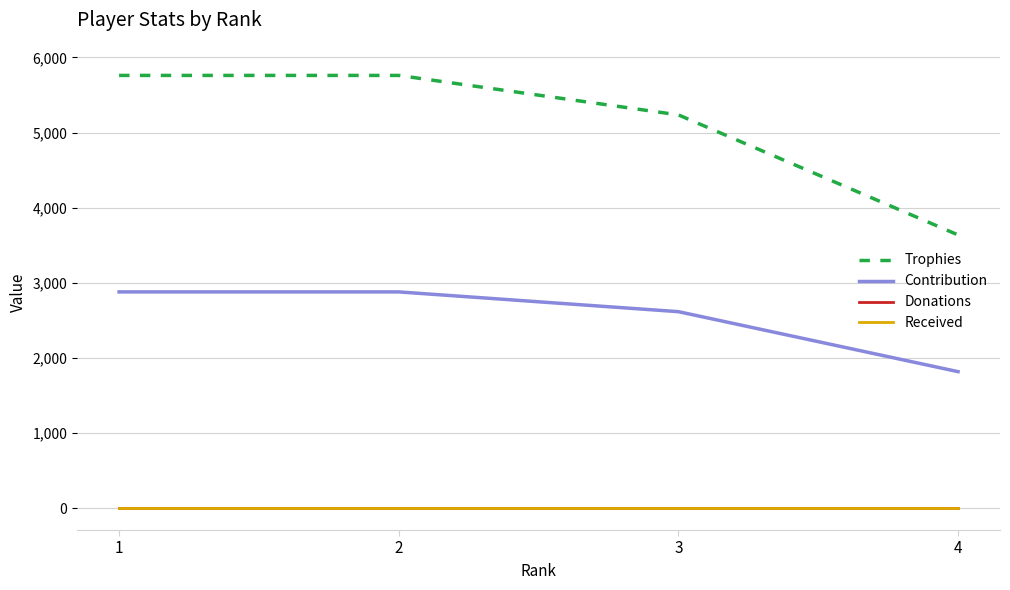

True or false: Donations and Received intersect in this chart.

False